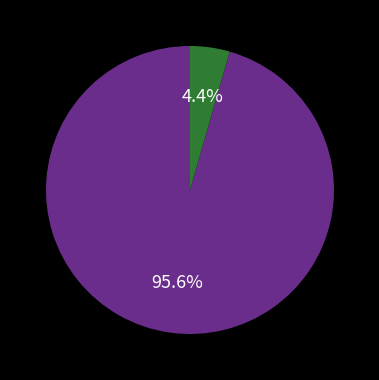

Is there a majority slice in this chart?

Yes